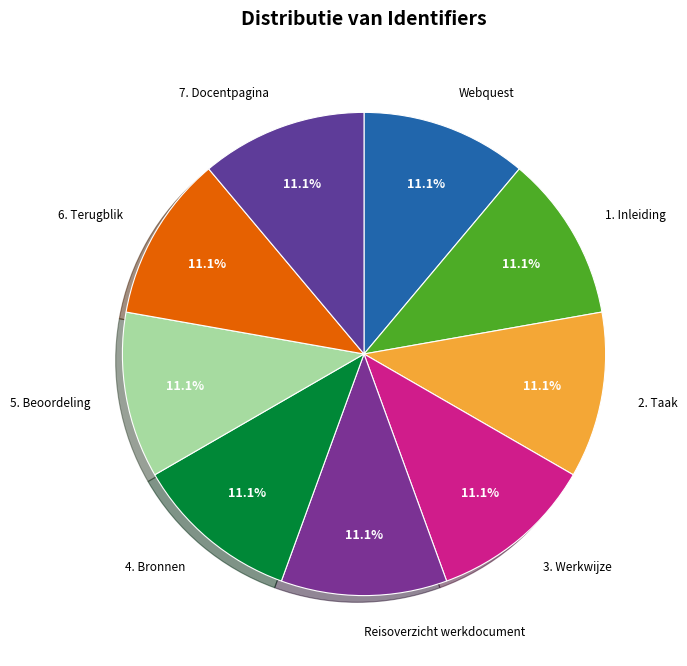

Does Webquest represent more than half of the total?

No